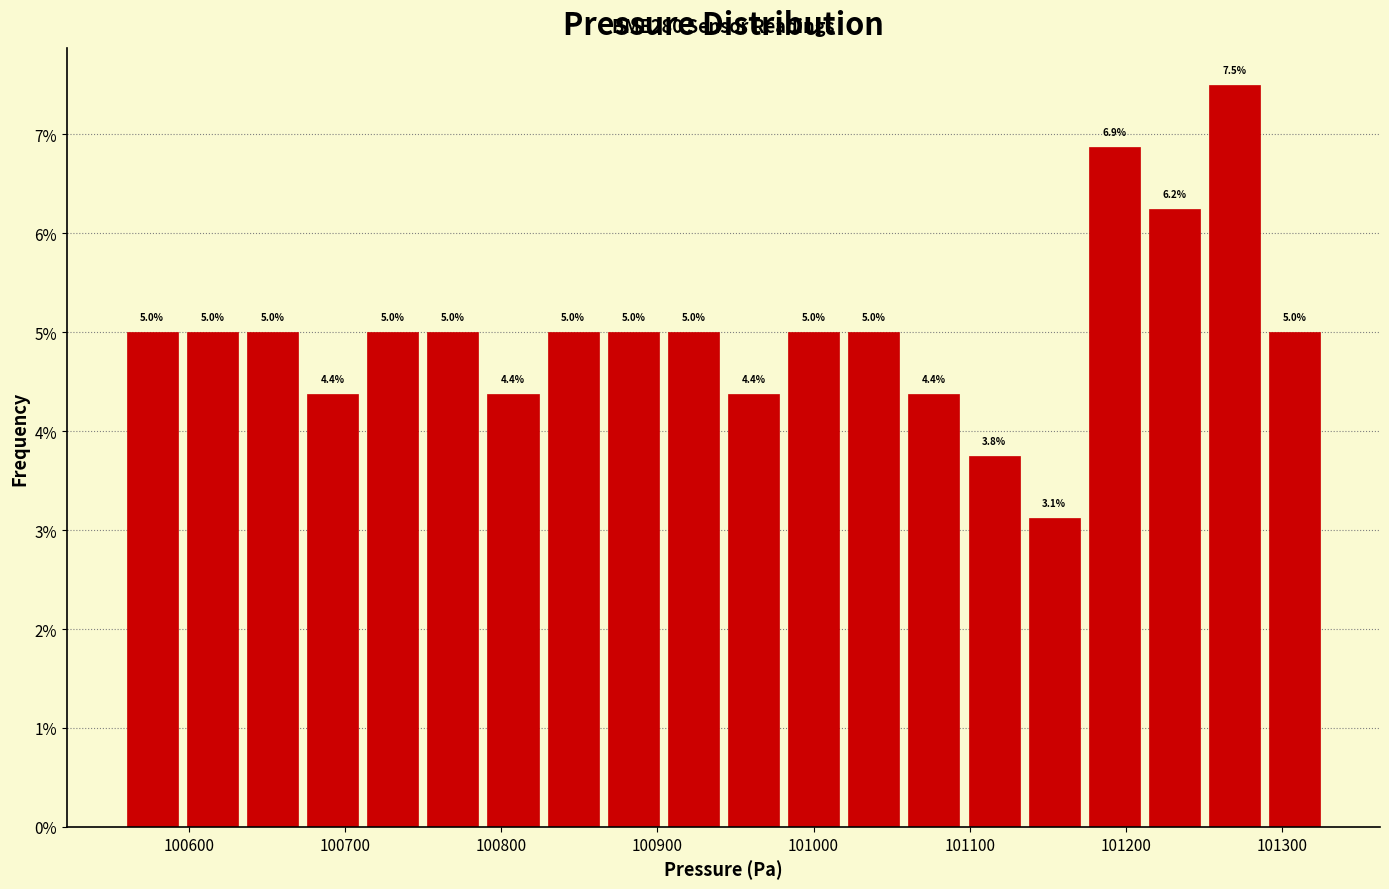

Around what value on the x-axis is the tallest bar? Give the approximate position of its centre, as read against the axis.

101270